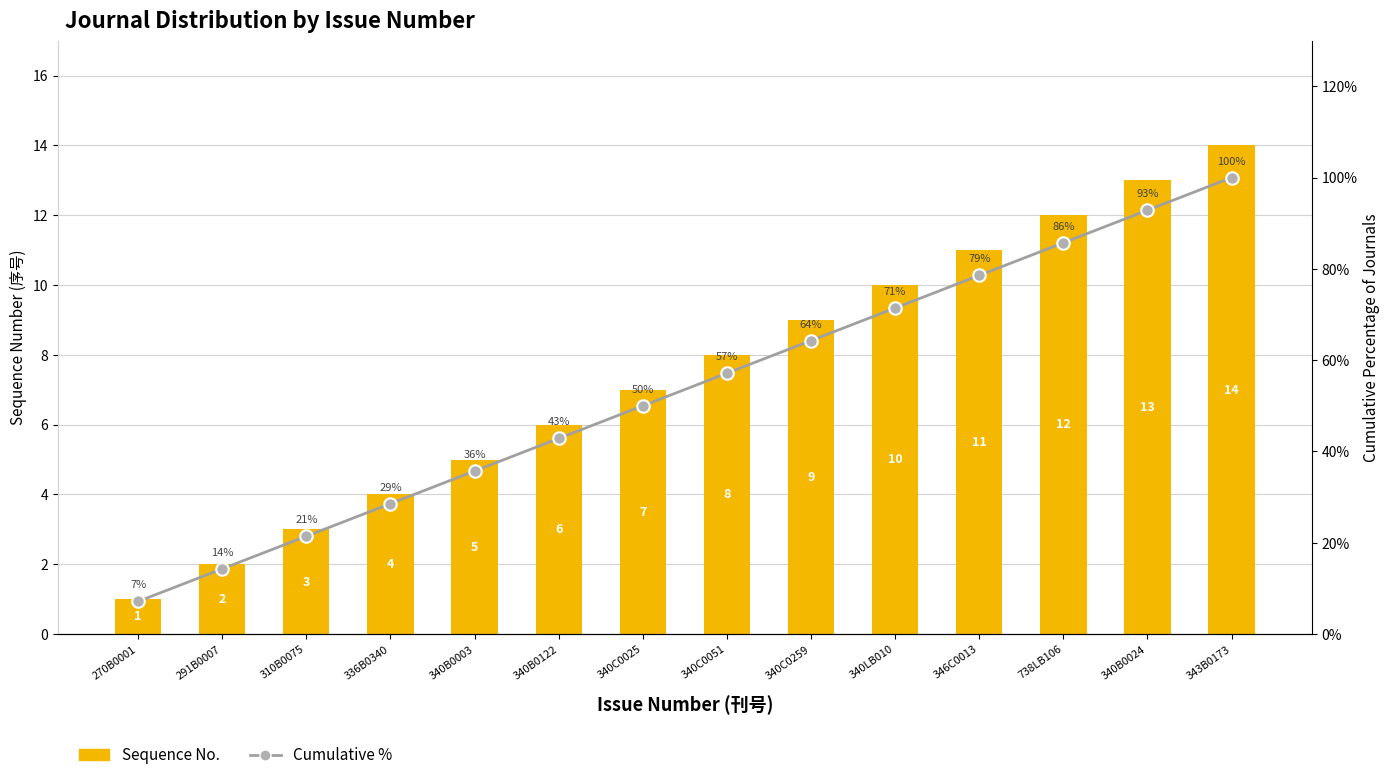

Rank the series at 291B0007 from highest to lowest value.

Sequence No., Cumulative %